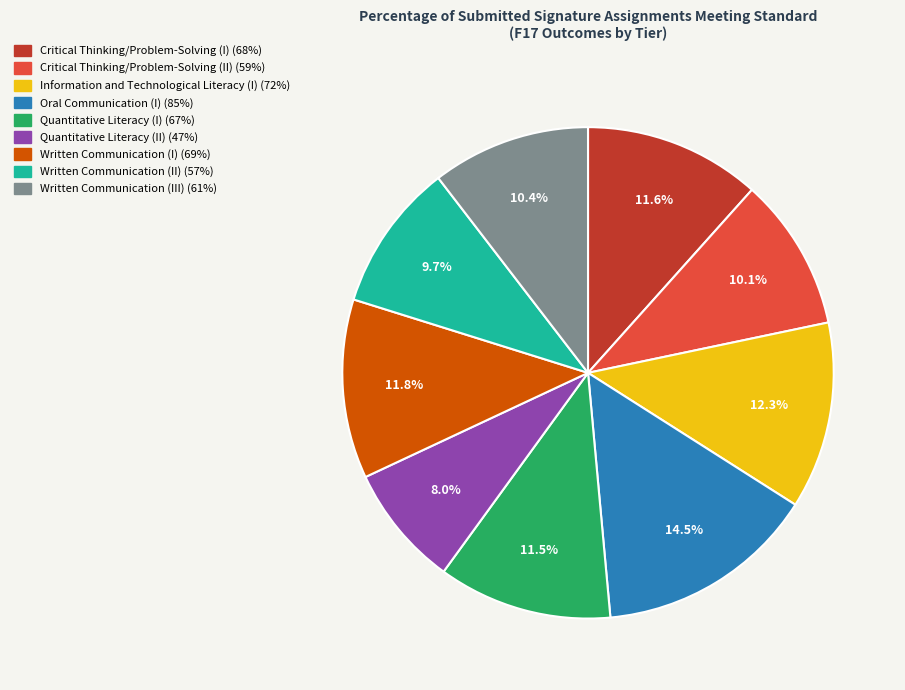

What percentage is the Information and Technological Literacy (I) slice, to the nearest percent?

12%